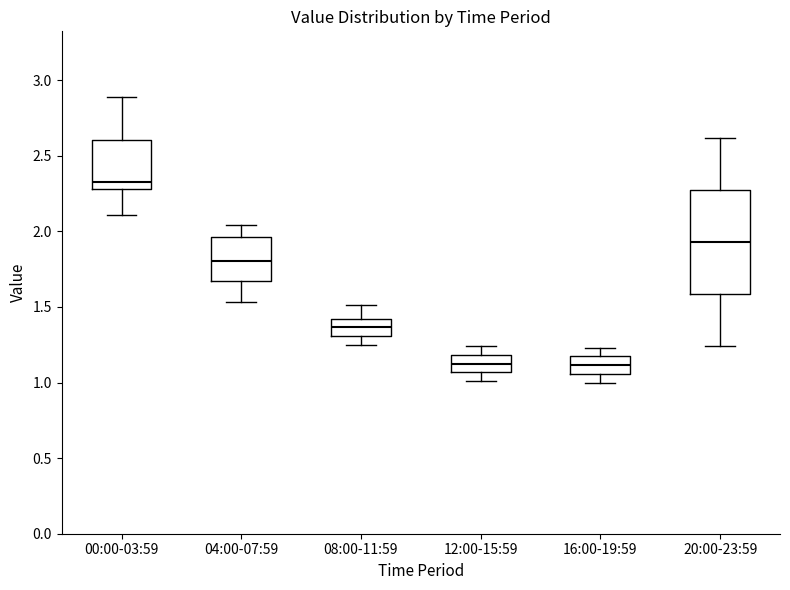

Which box's median line is the highest?

00:00-03:59